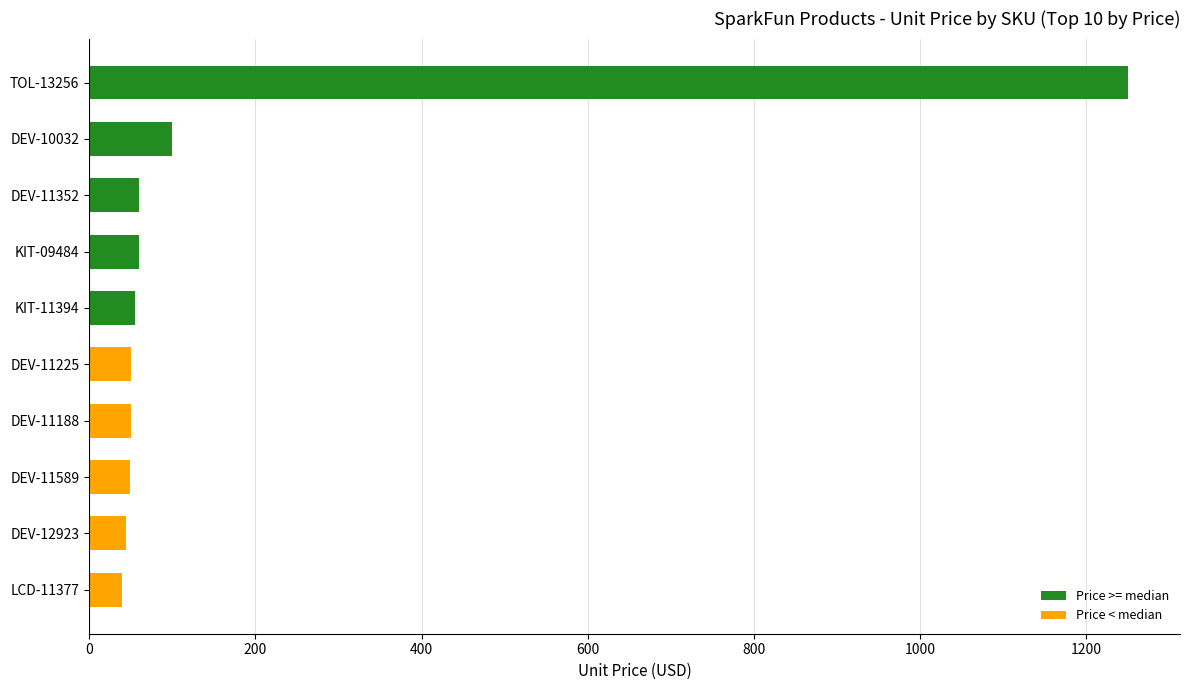

What is the difference between the values at DEV-10032 and KIT-11394?

45.1